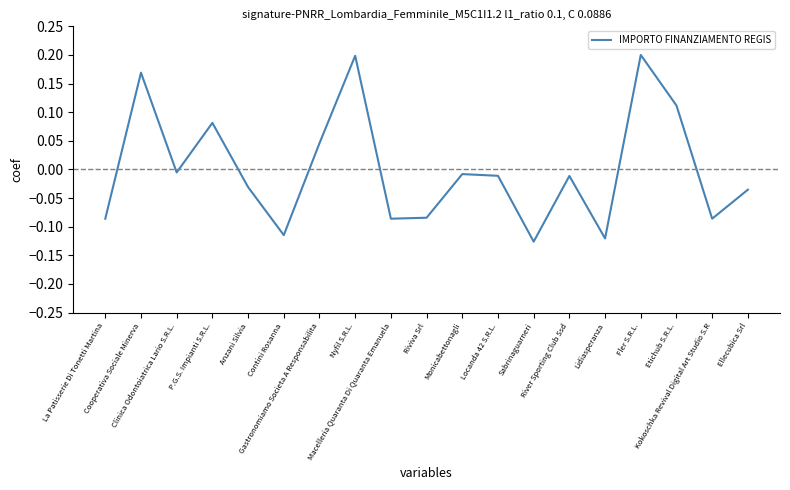

Reading left to right, transcribe all the data shown in this chart.

La Patisserie Di Tonetti Martina=-0.1	Cooperativa Sociale Minerva=0.2	Clinica Odontoiatrica Lario S.R.L.=-0.0	P.G.S. Impianti S.R.L.=0.1	Anzani Silvia=-0.0	Contini Rosanna=-0.1	Gastronomiamo Societa A Responsabilita=0.0	Nyfil S.R.L.=0.2	Macelleria Quaranta Di Quaranta Emanuela=-0.1	Riviva Srl=-0.1	Monicabettonagli=-0.0	Locanda 42 S.R.L.=-0.0	Sabrinaguarneri=-0.1	River Sporting Club Ssd=-0.0	Lidiasperanza=-0.1	Fler S.R.L.=0.2	Etichub S.R.L.=0.1	Kokoschka Revival Digital Art Studio S.R=-0.1	Ellecubica Srl=-0.0